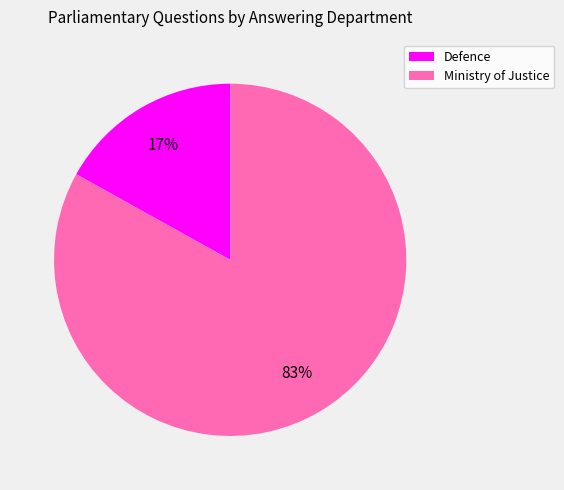

How many slices are in this pie chart?

2